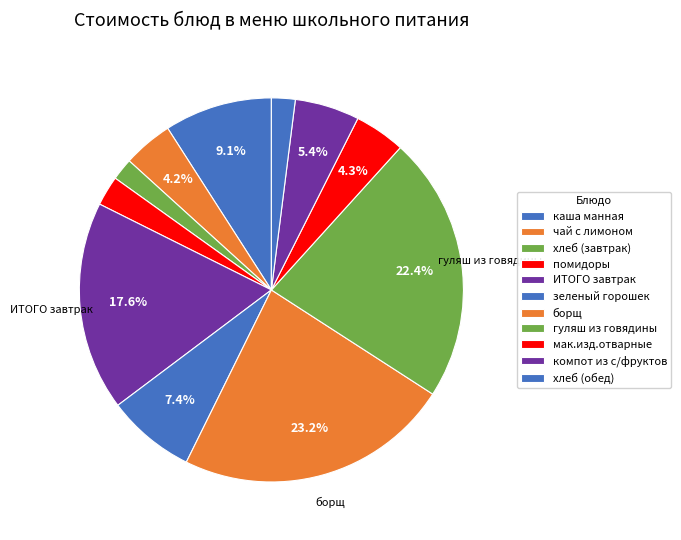

Does any single category account for the majority?

No